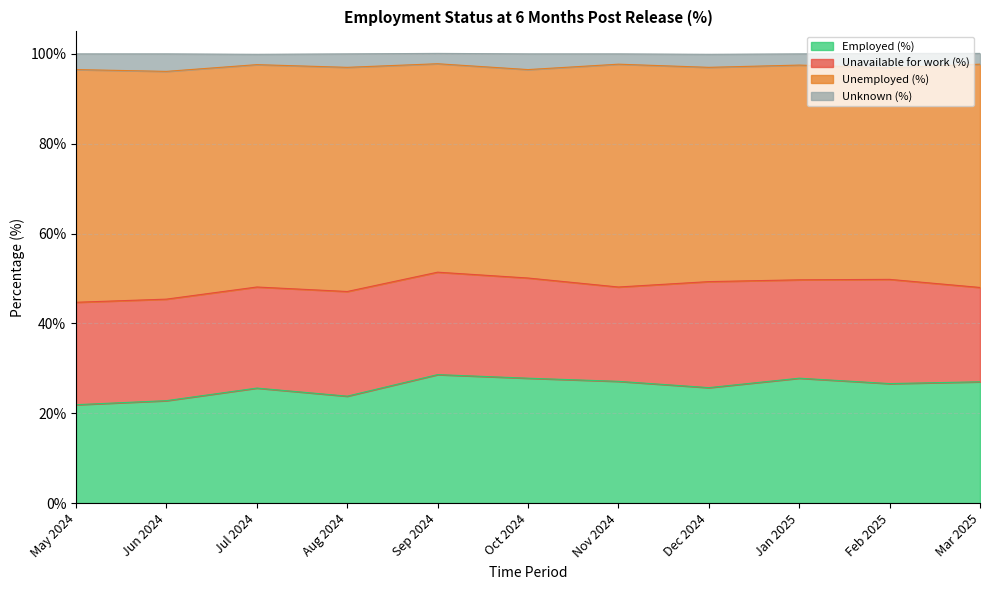

What is the total value across all series at May 2024?

100.0